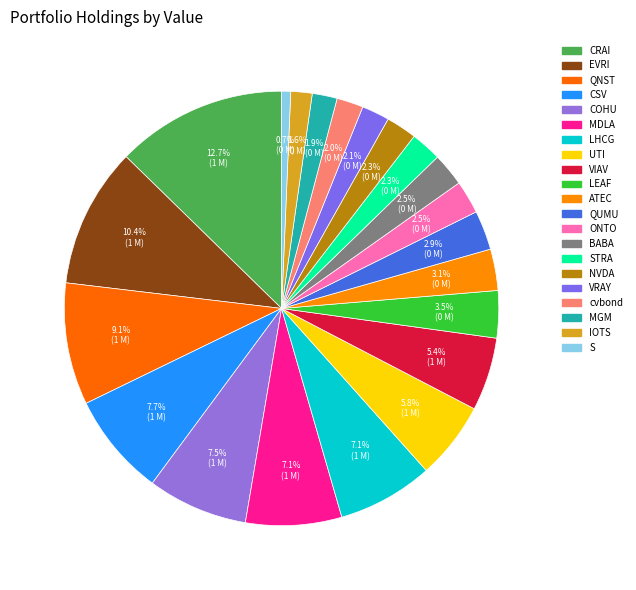

How many slices are in this pie chart?

21